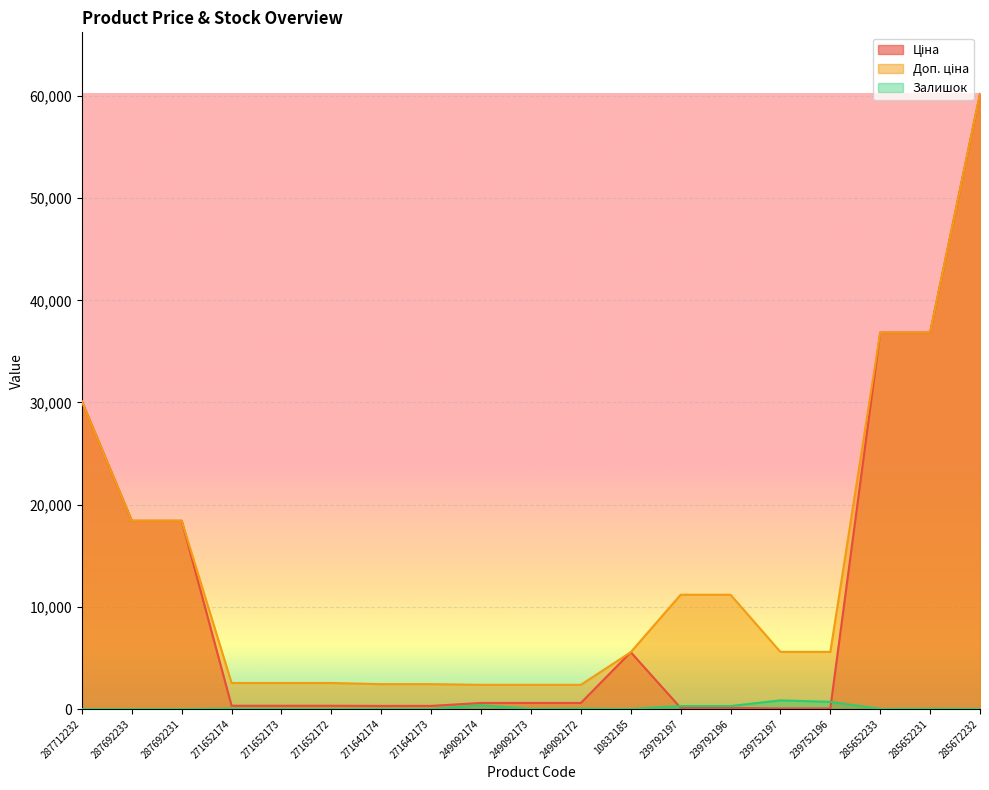

Which category has the lowest value in the Доп. ціна series?

249092174